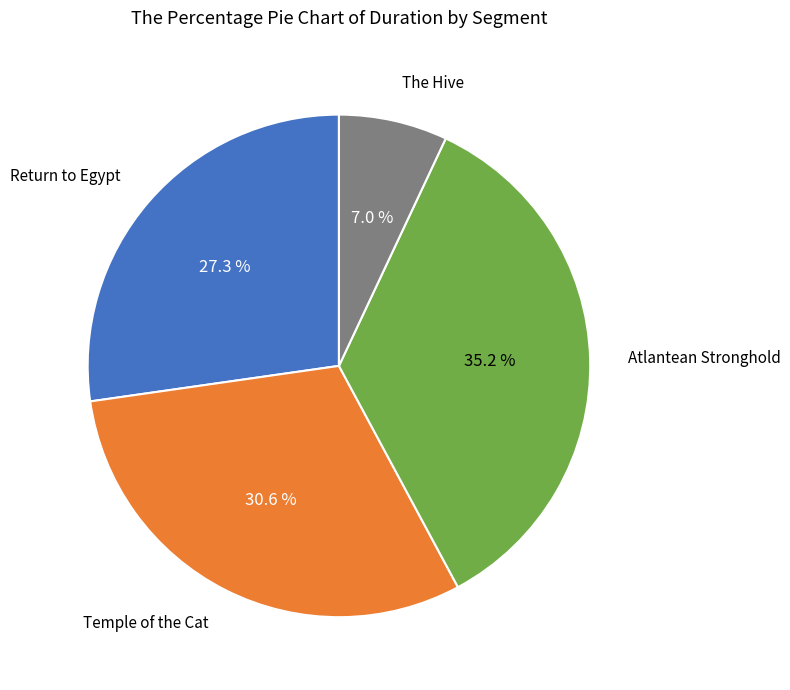

What percentage is the The Hive slice, to the nearest percent?

7%